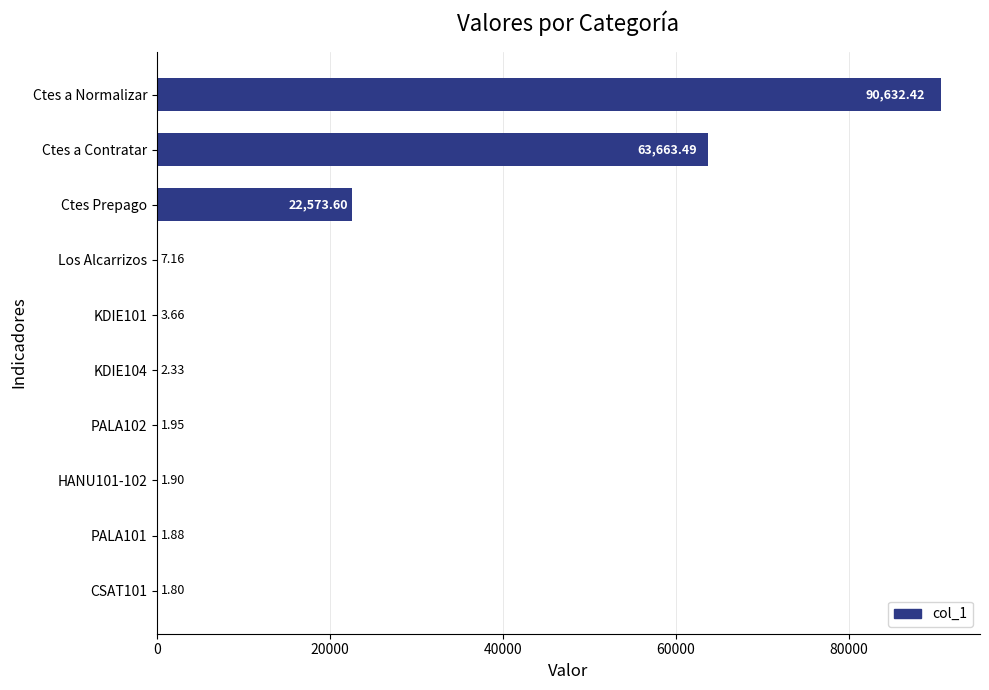

Which label corresponds to the largest value in the chart?

Ctes a Normalizar